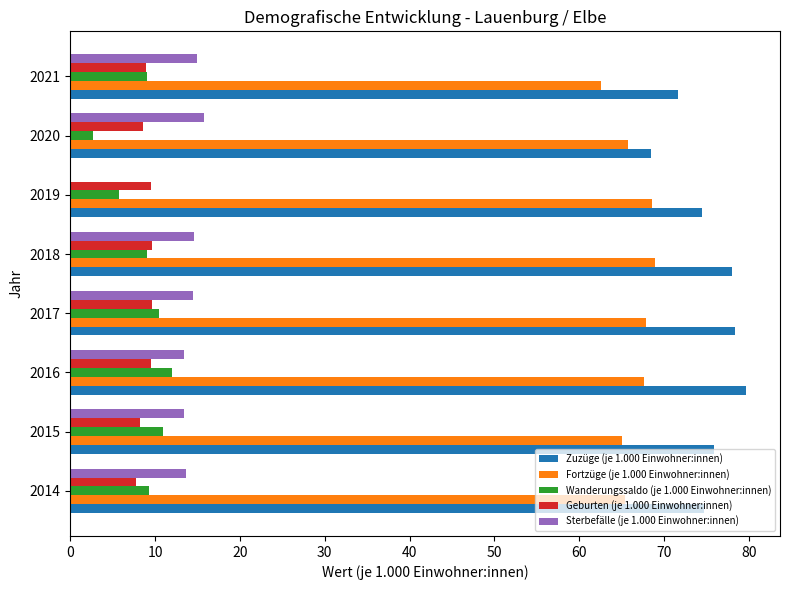

Which series has the largest range (max minus min)?

Sterbefälle (je 1.000 Einwohner:innen)